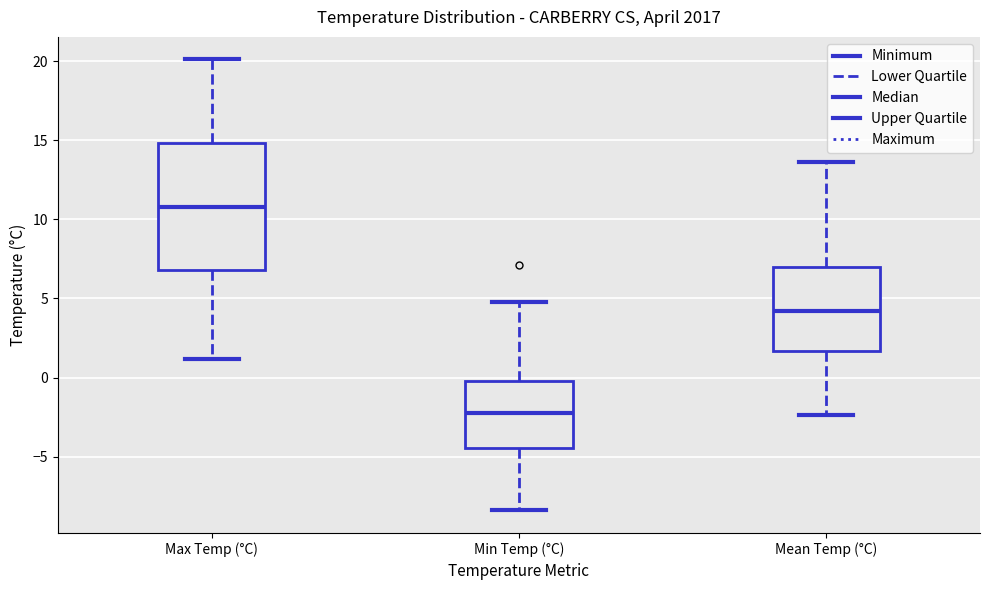

Which box is the tallest, from its lower edge to its upper edge?

Max Temp (°C)